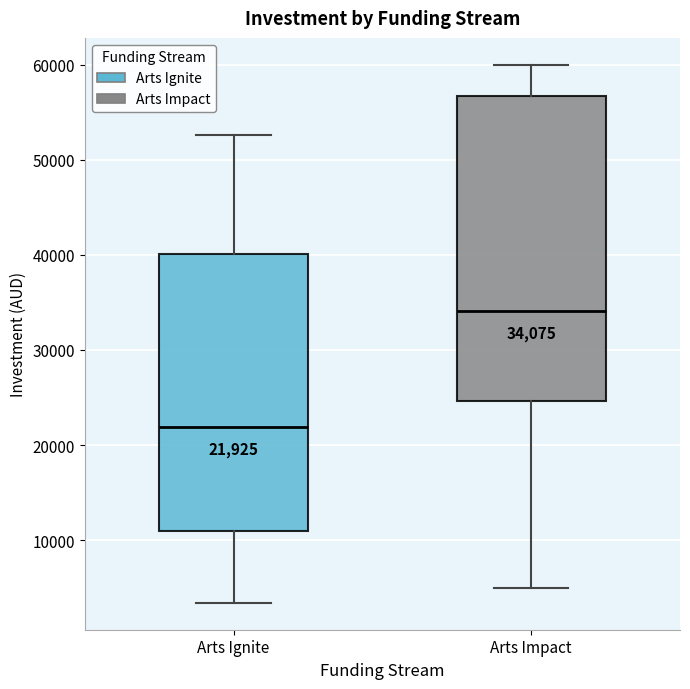

Comparing the boxes themselves (not the whiskers), which one is the tallest?

Arts Impact